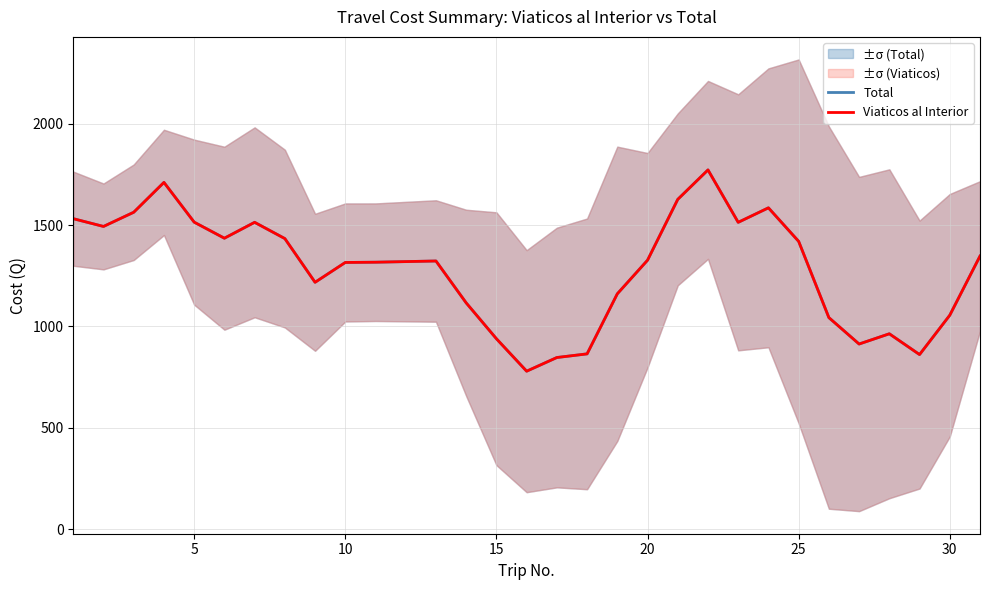

Count the number of data series in this chart.

2